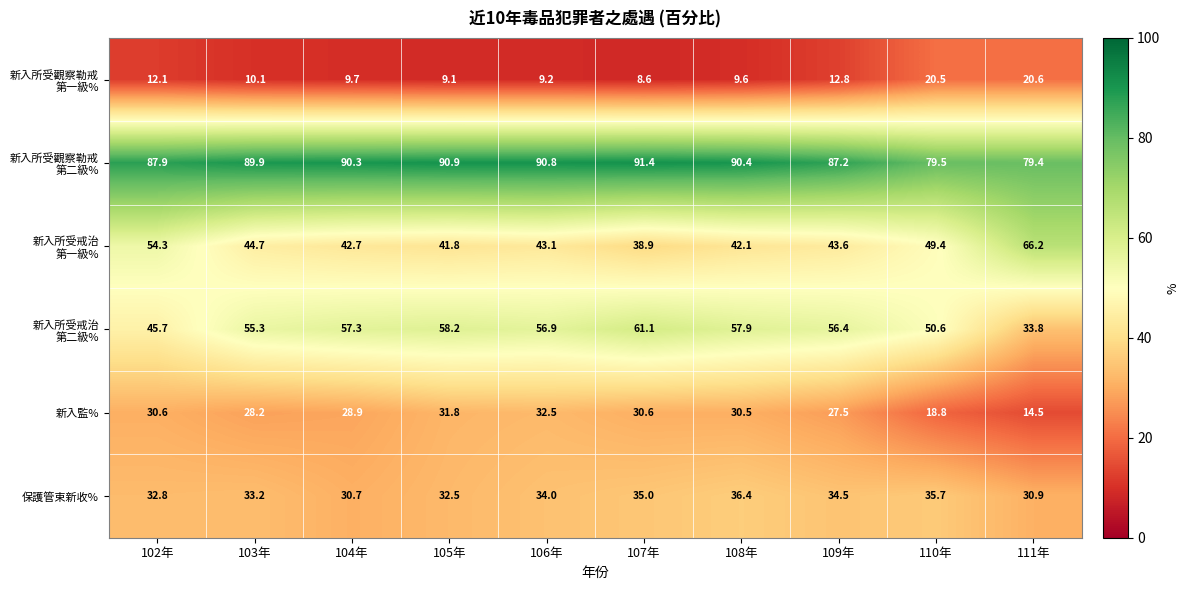

What is the spread (max minus min) of values at 108年?

80.8